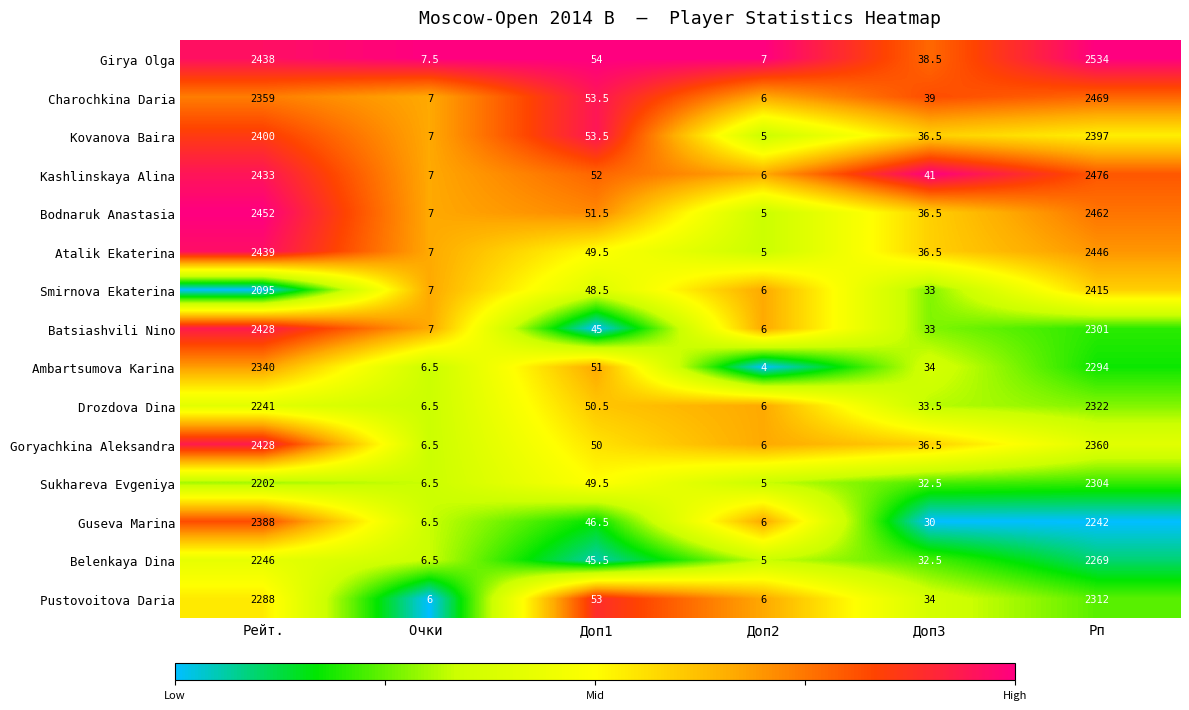

The value of Charochkina Daria at Рейт. is 3368.5. True or false?

False